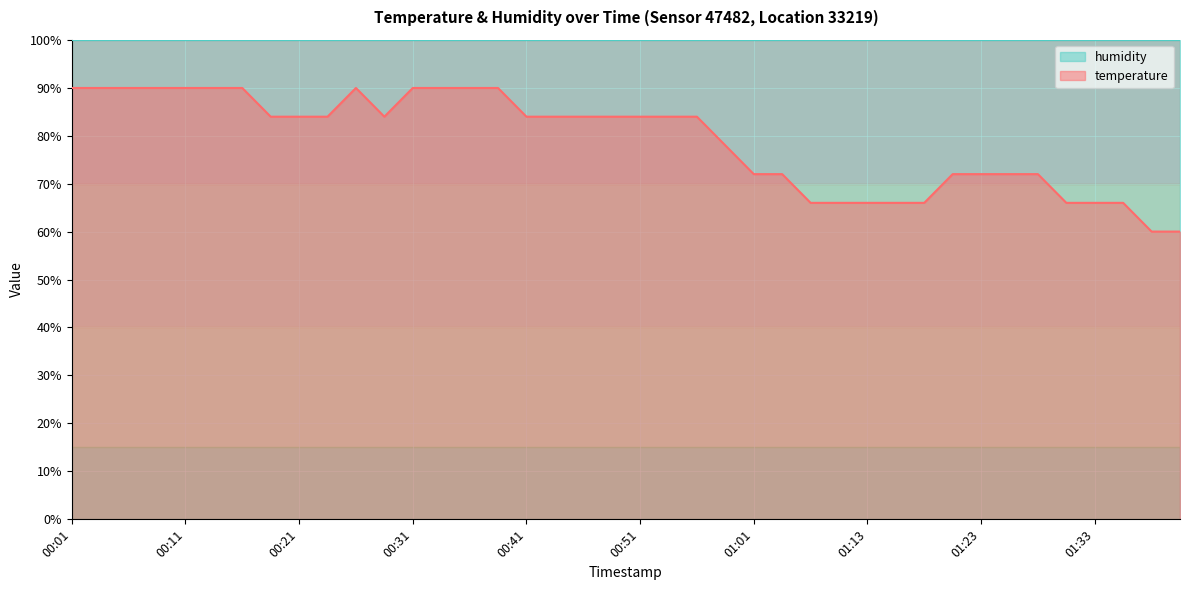

What is the sum of all values?

3160.5